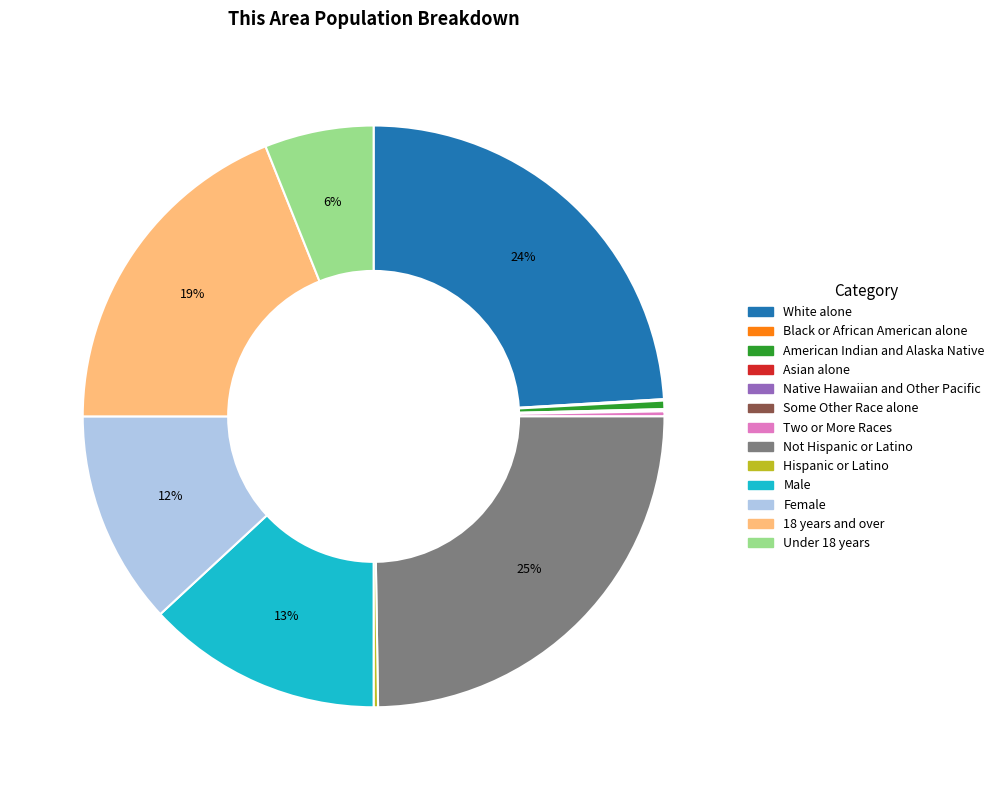

To the nearest percent, what is the average slice percentage?

8%